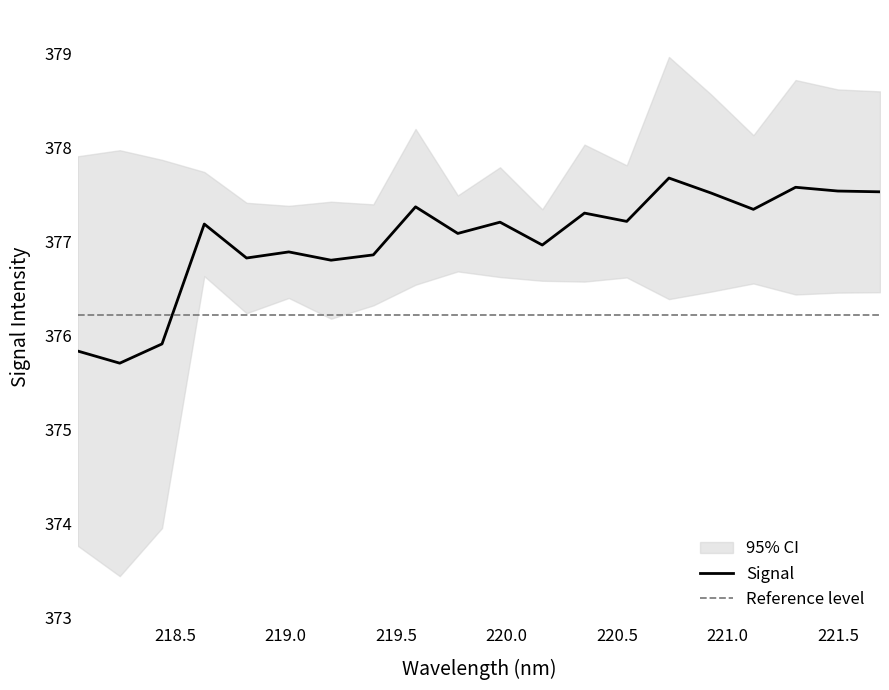

List the labels in order of value, smallest first.

218.2508, 218.0596, 218.442, 219.2067, 218.8244, 219.3979, 219.0156, 220.1623, 219.7801, 218.6332, 219.9712, 220.5444, 220.3533, 221.1174, 219.589, 220.9264, 221.6902, 221.4993, 221.3083, 220.7354